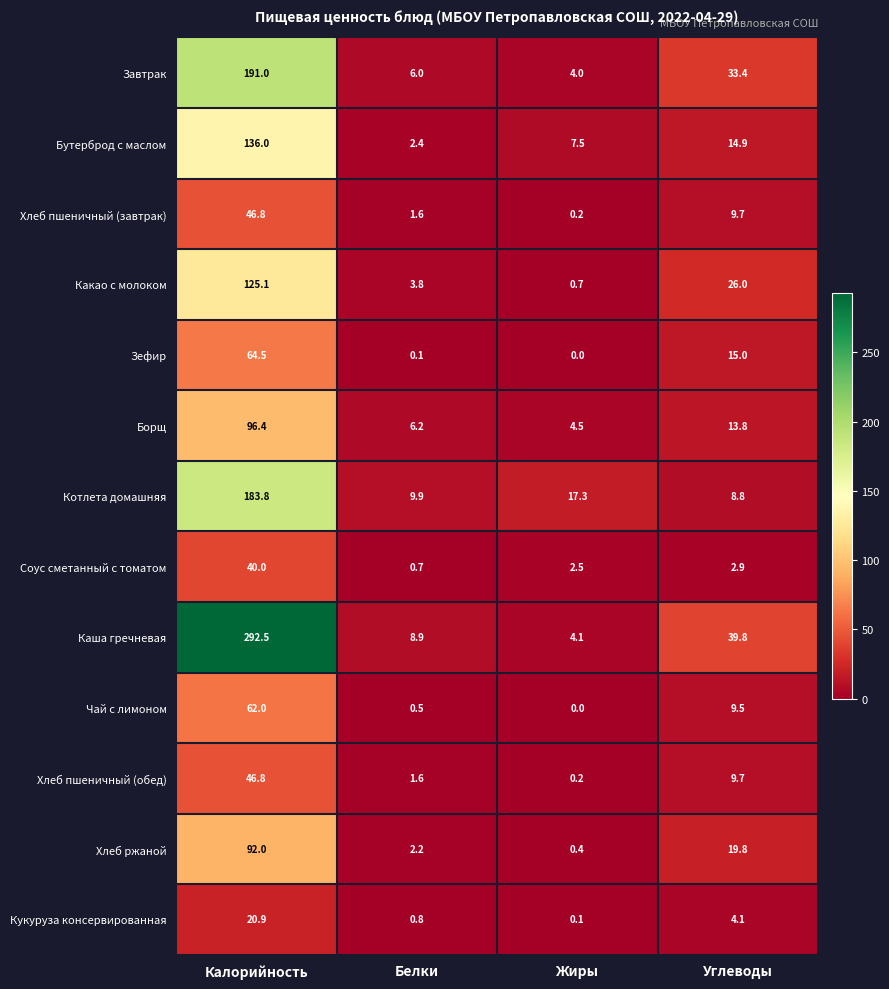

What is the difference between the highest and lowest values at Белки?

9.8